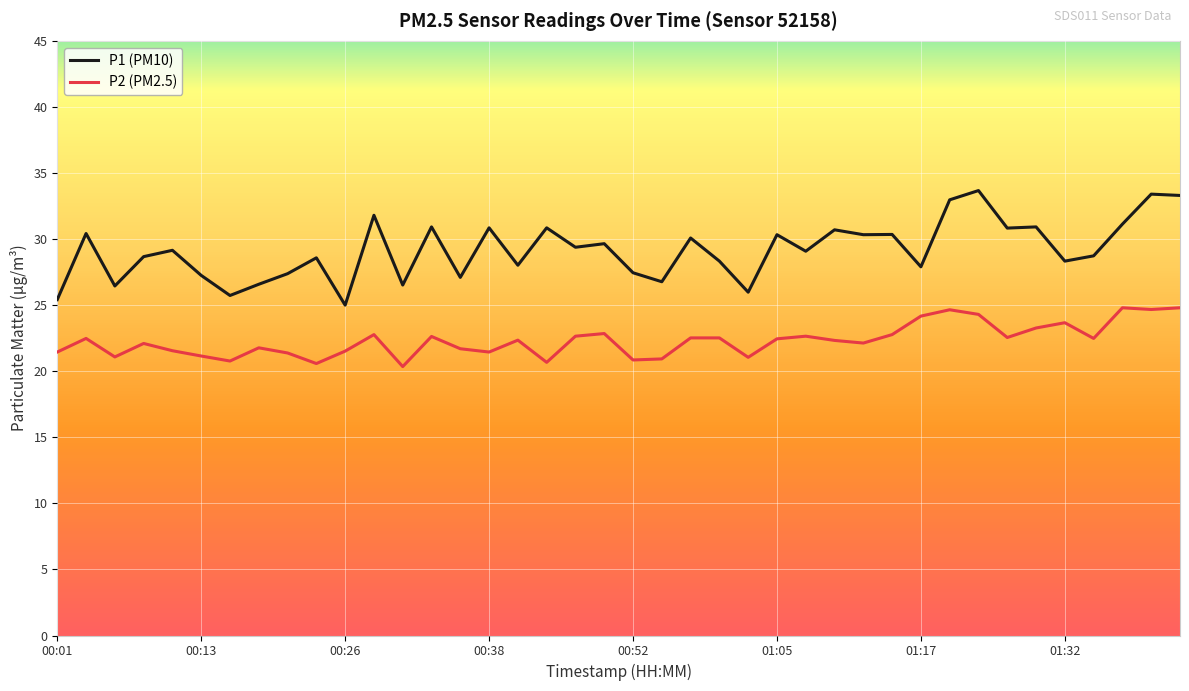

What is the greatest value displayed?

33.7